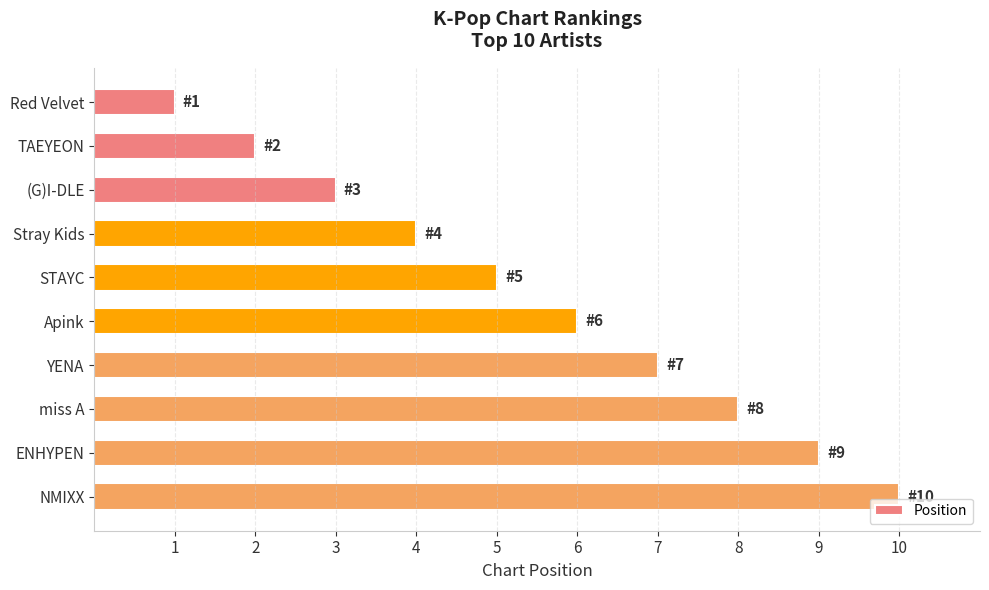

What is the label of the 9th bar from the top?

ENHYPEN